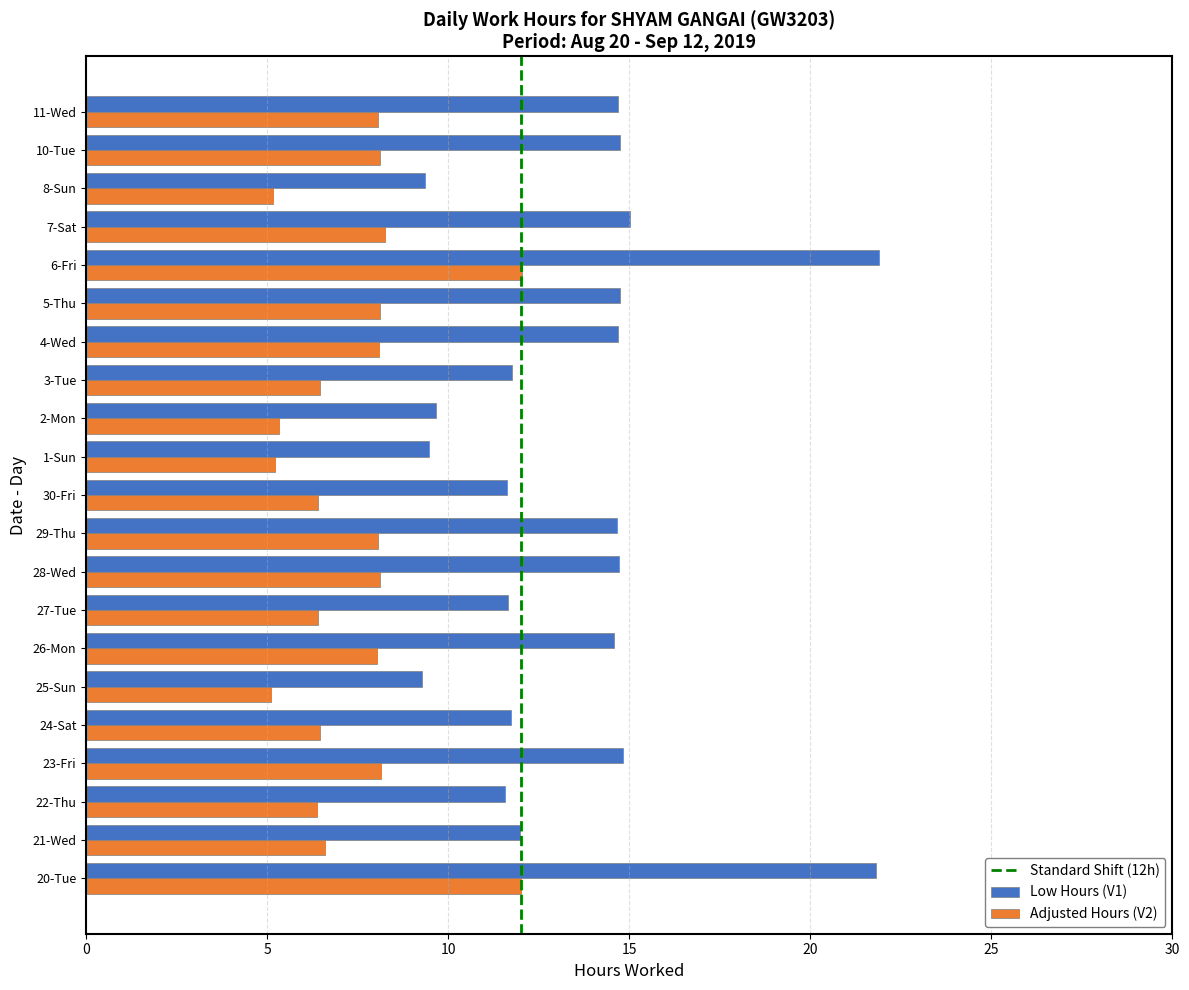

How many values in the Adjusted Hours (V2) series exceed 8?

11